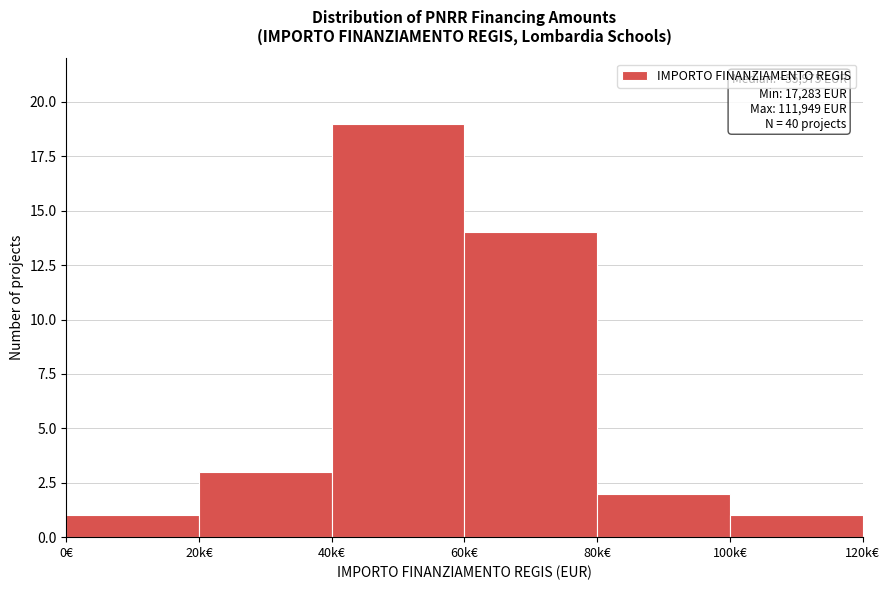

Reading left to right, extract all data points from this chart.

1	3	19	14	2	1